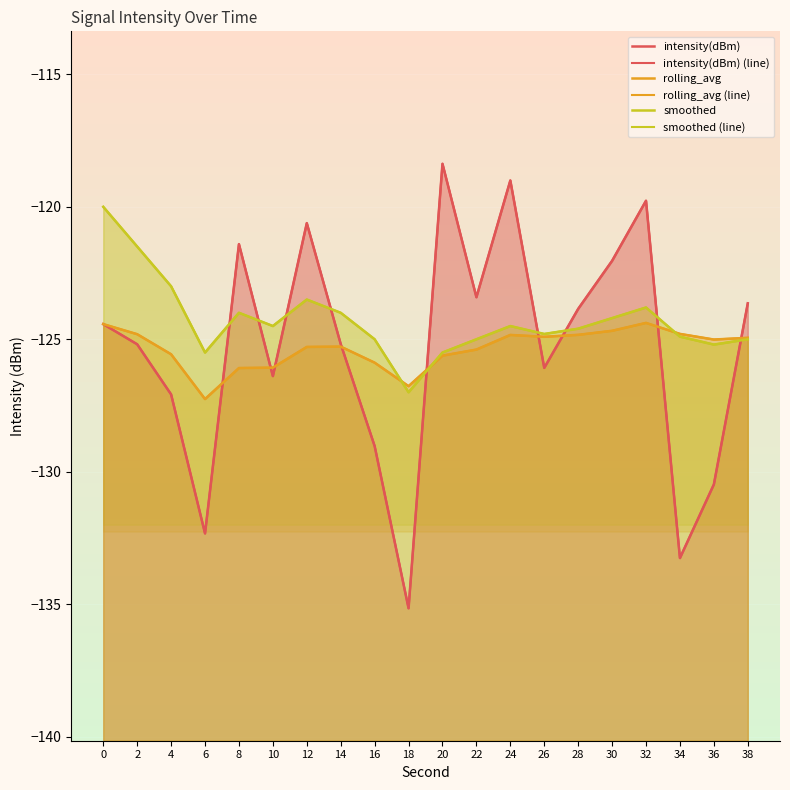

How many data points does each series have?

20